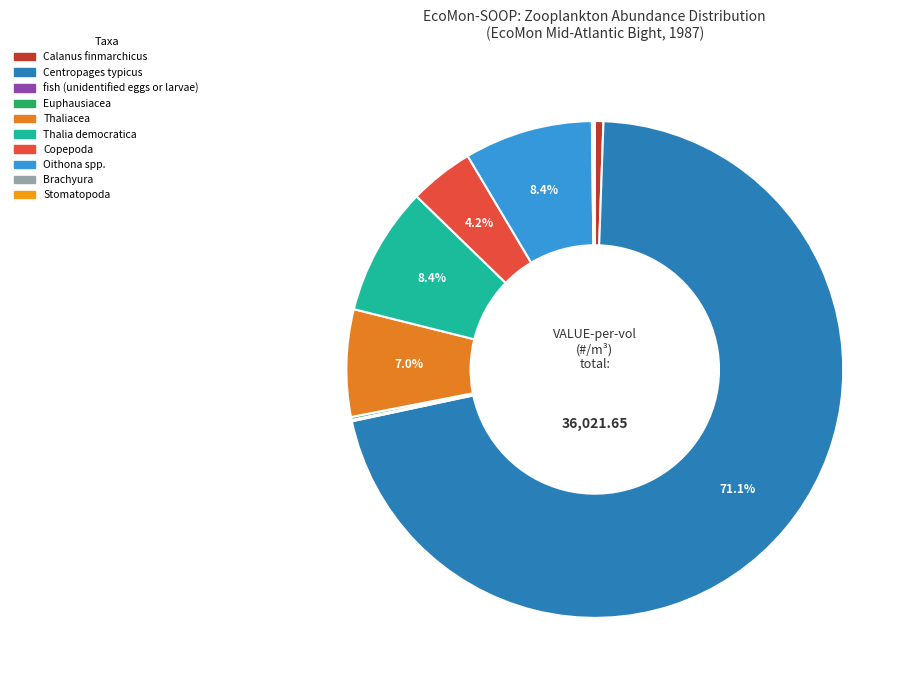

How many slices are in this pie chart?

10